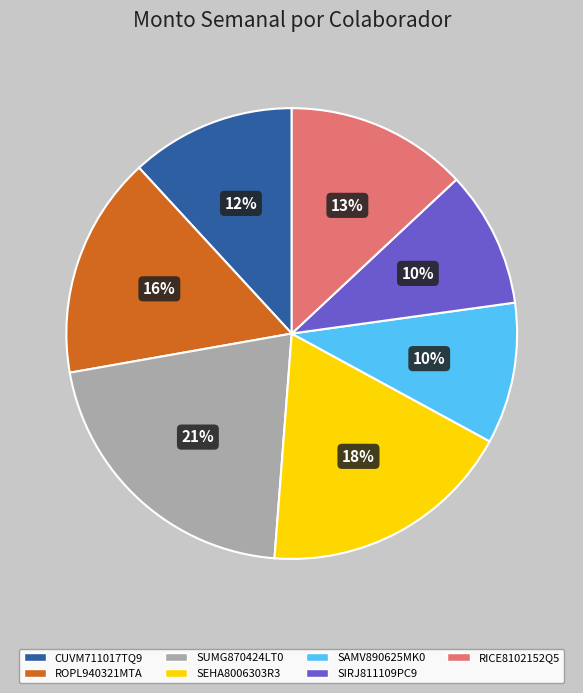

To the nearest percent, what portion does SIRJ811109PC9 represent?

10%